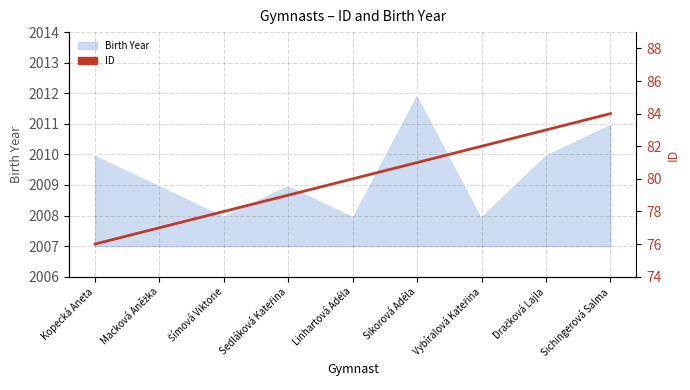

The value at Kopecká Aneta is 76. True or false?

True